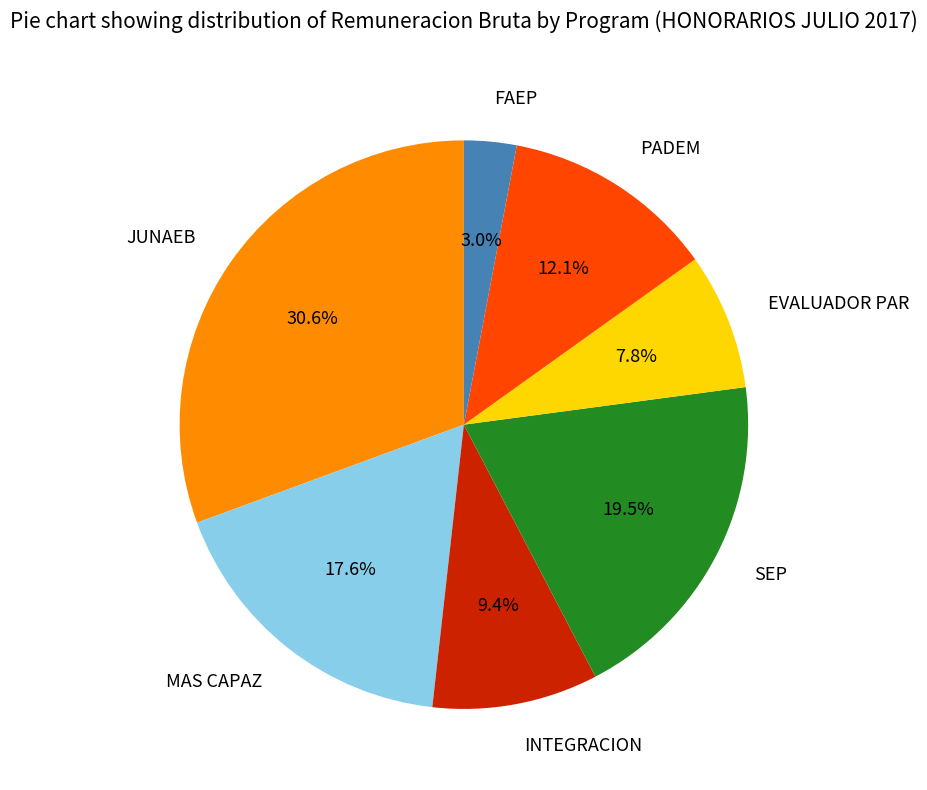

How much of the chart is everything except EVALUADOR PAR?

92.2%